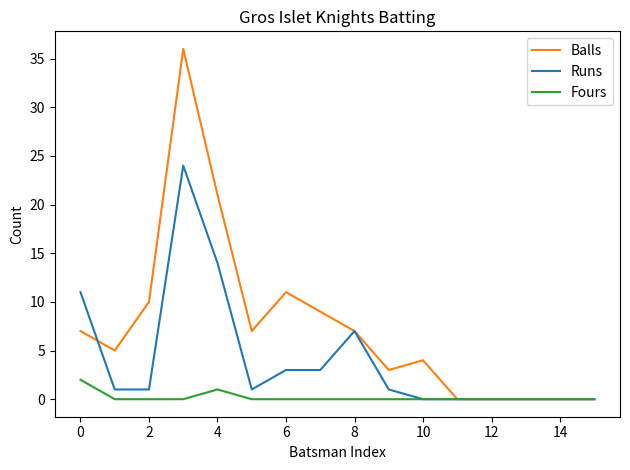

What is the maximum value for Balls?

36